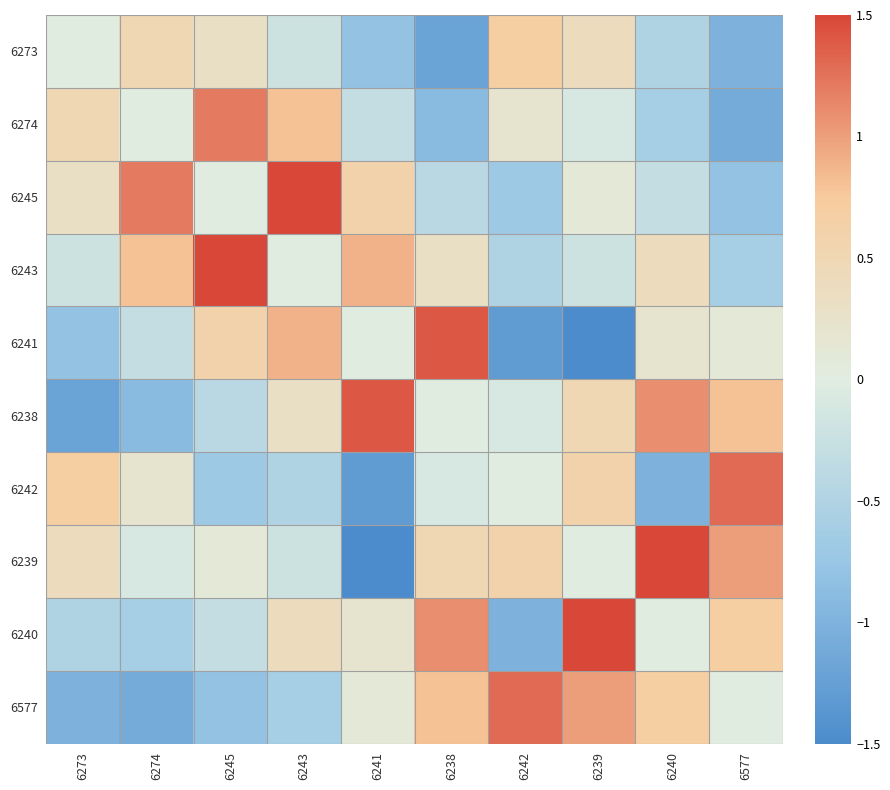

What is the total value across all series at 6245?

1.5